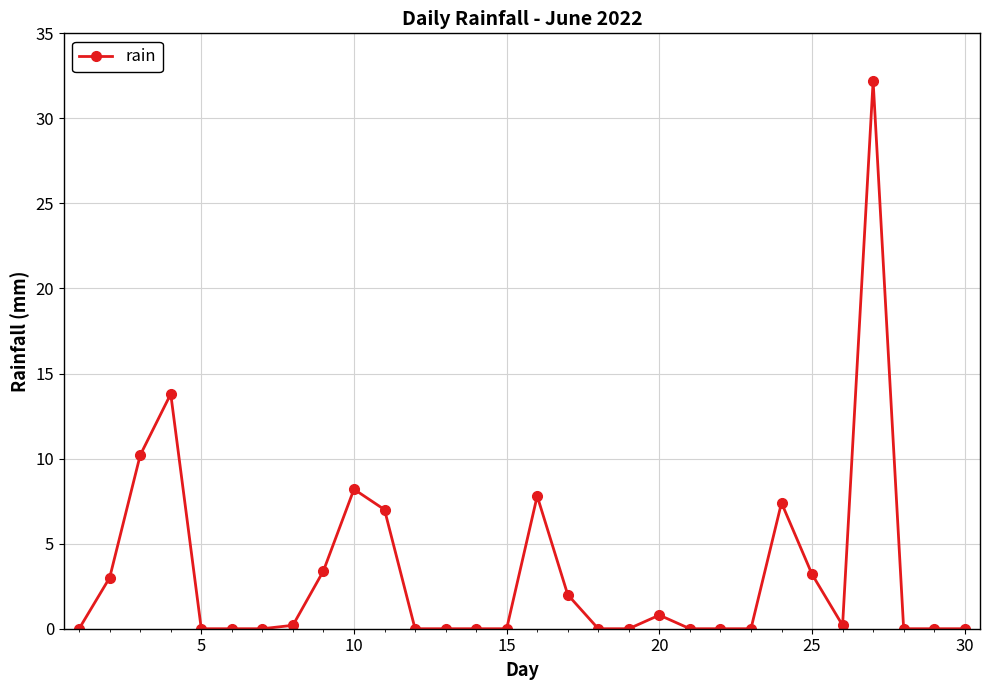

What is the value of the 2nd point from the left?

3.0